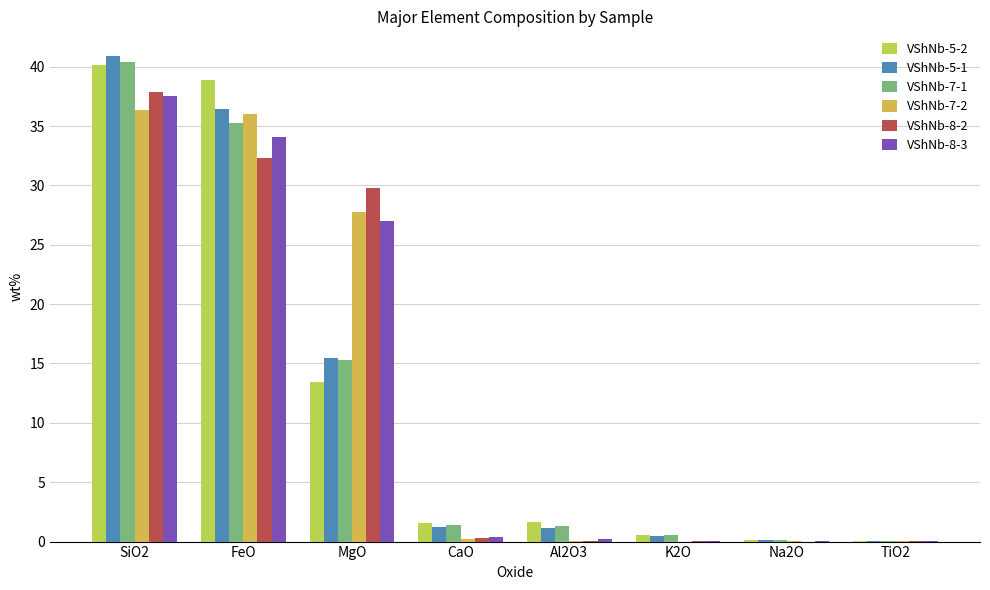

Reading right to left, transcribe all the data shown in this chart.

VShNb-5-2: TiO2=0.0	Na2O=0.1	K2O=0.5	Al2O3=1.7	CaO=1.6	MgO=13.5	FeO=38.9	SiO2=40.1
VShNb-5-1: TiO2=0.0	Na2O=0.1	K2O=0.5	Al2O3=1.1	CaO=1.2	MgO=15.5	FeO=36.5	SiO2=40.9
VShNb-7-1: TiO2=0.0	Na2O=0.1	K2O=0.6	Al2O3=1.3	CaO=1.4	MgO=15.3	FeO=35.2	SiO2=40.4
VShNb-7-2: TiO2=0.0	Na2O=0.0	K2O=0.0	Al2O3=0.0	CaO=0.2	MgO=27.8	FeO=36.0	SiO2=36.3
VShNb-8-2: TiO2=0.0	Na2O=0.0	K2O=0.0	Al2O3=0.0	CaO=0.3	MgO=29.8	FeO=32.3	SiO2=37.9
VShNb-8-3: TiO2=0.1	Na2O=0.1	K2O=0.1	Al2O3=0.2	CaO=0.4	MgO=27.0	FeO=34.1	SiO2=37.5